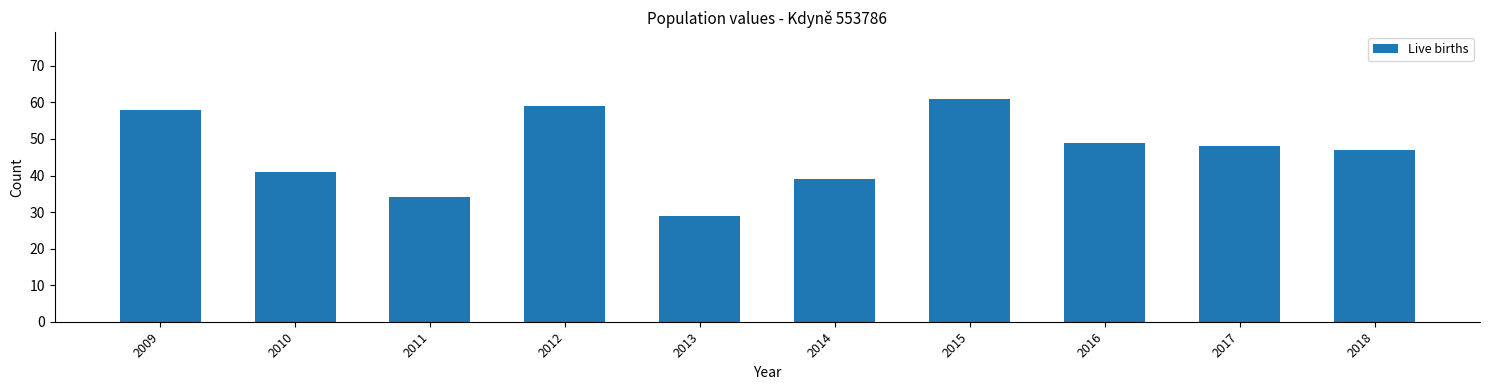

Reading left to right, list all the values displayed in this chart.

2009=58	2010=41	2011=34	2012=59	2013=29	2014=39	2015=61	2016=49	2017=48	2018=47